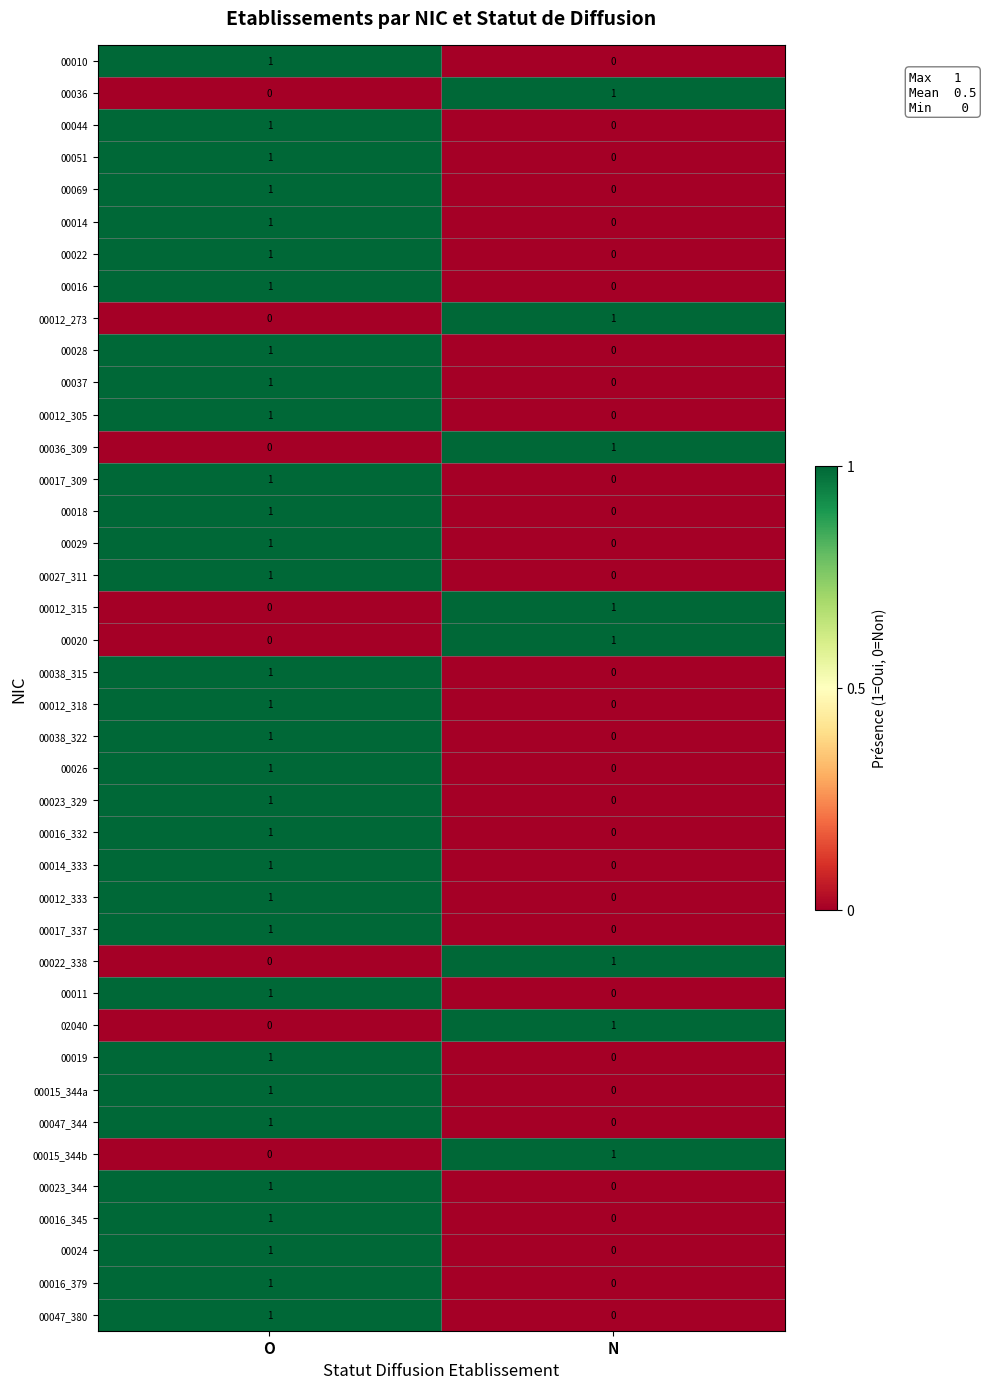

At which label is 00036 closest to 0?

O